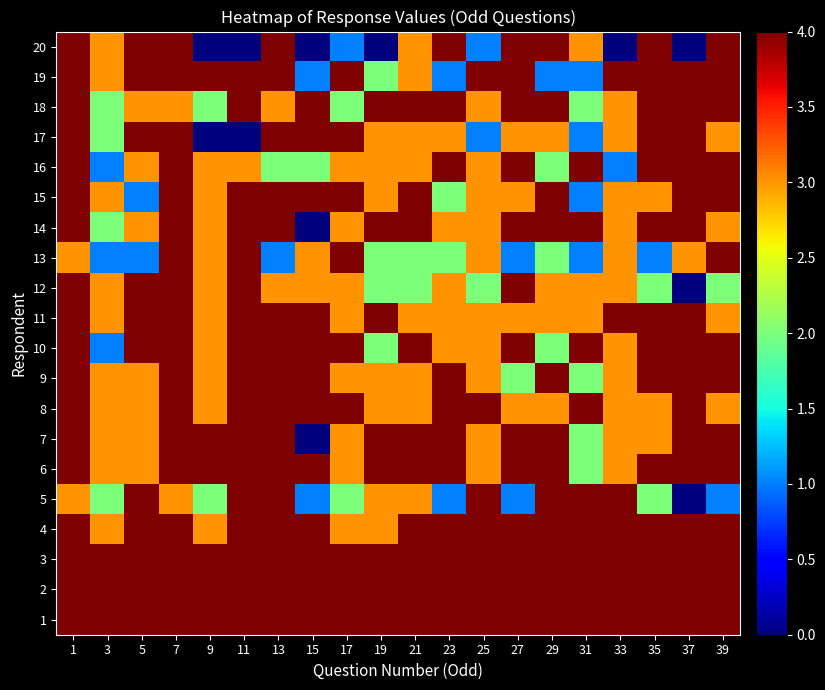

At which category is the sum across all series the highest?

13